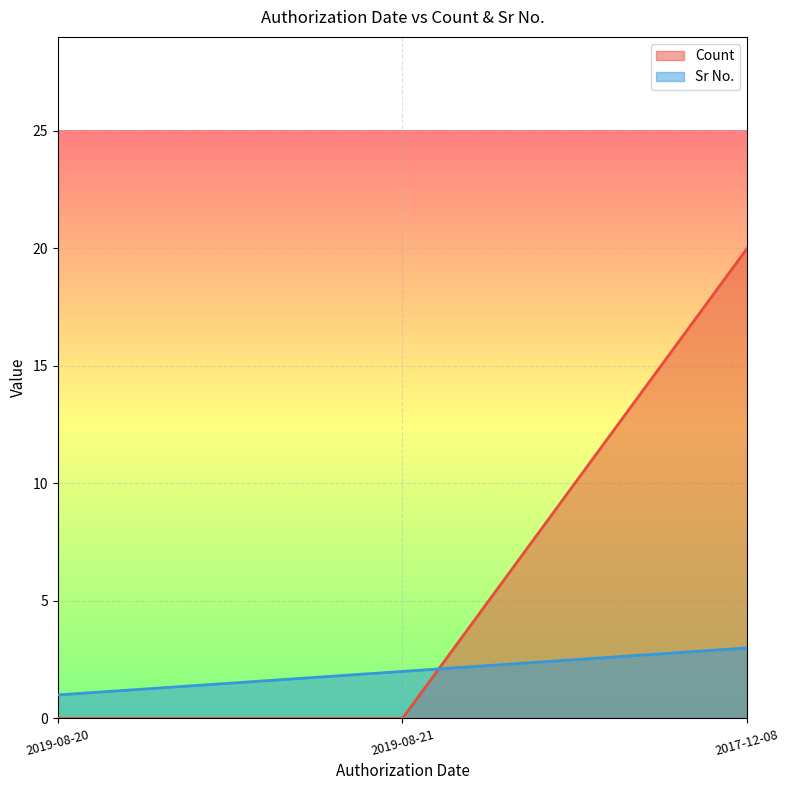

How many values in Count are above zero?

1